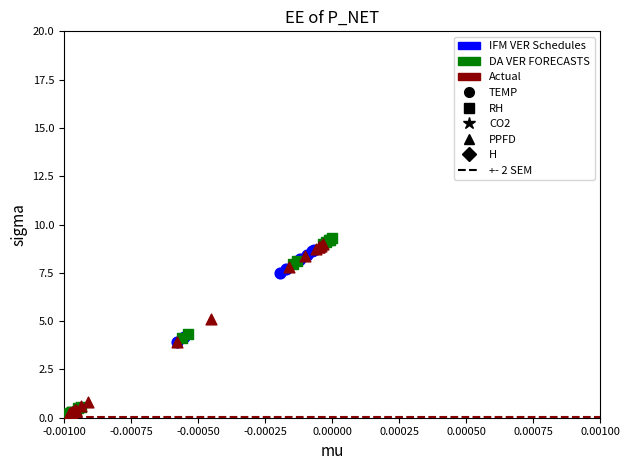

Which series has the widest spread of Y values?

DA VER FORECASTS